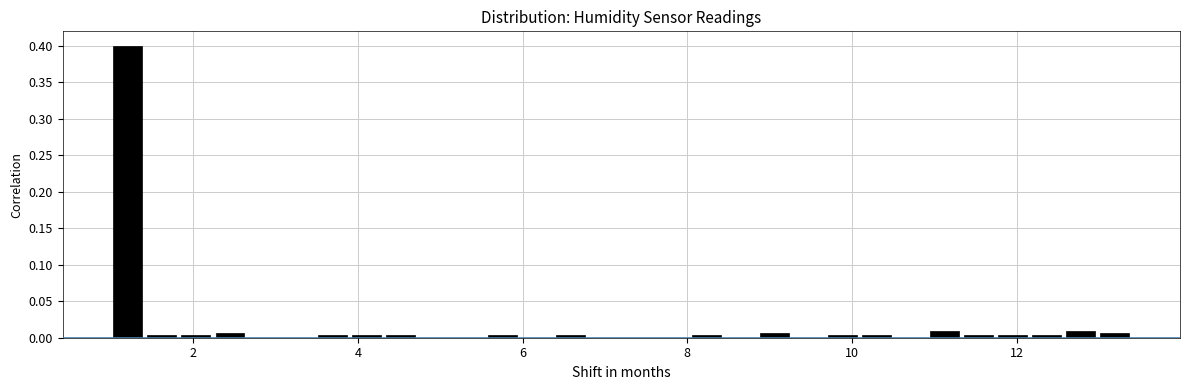

Read against the x-axis, roughly where is the centre of the tallest bar?

1.2